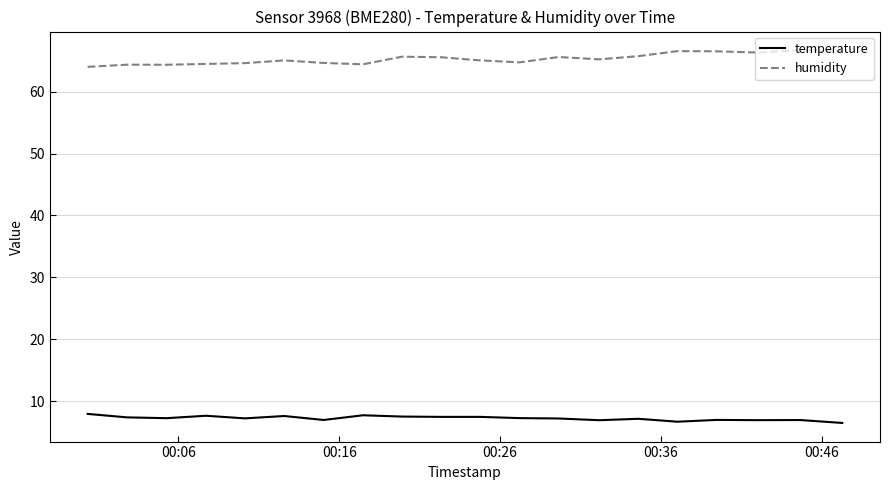

Which series has the largest total across all categories?

humidity